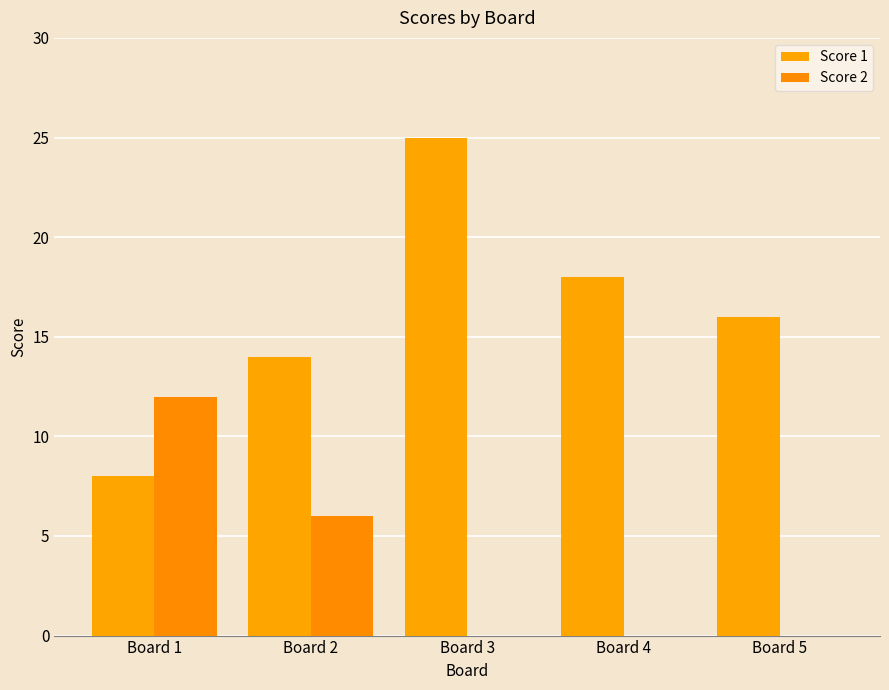

The value of Score 2 at Board 3 is 5. True or false?

False